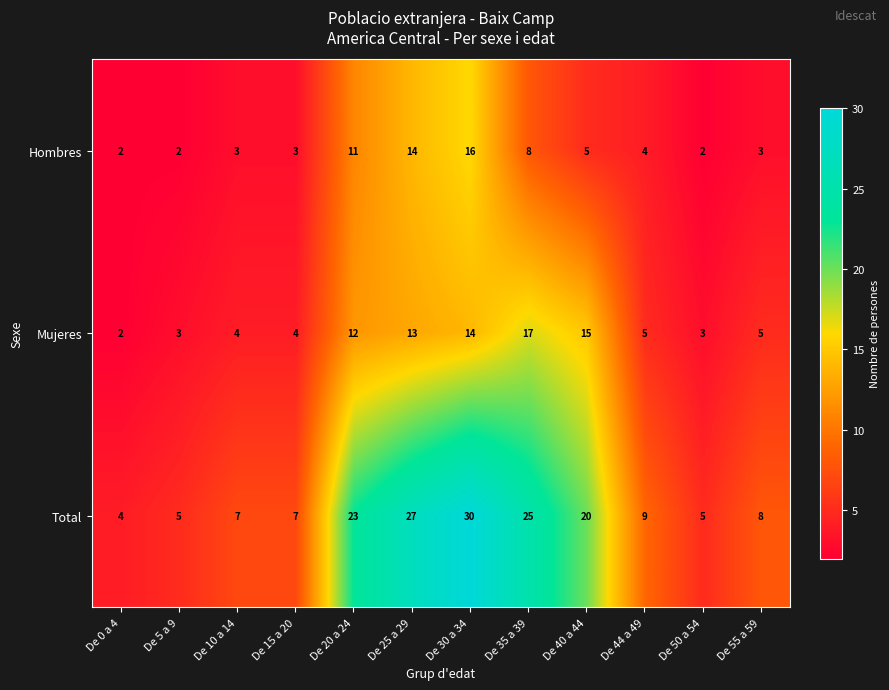

What is the maximum value shown in the chart?

30